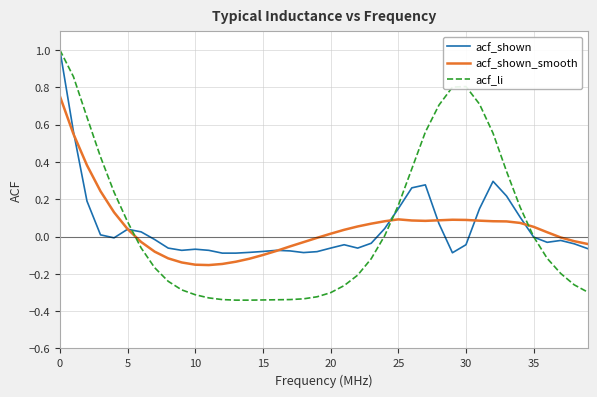

What is the maximum value shown in the chart?

1.0